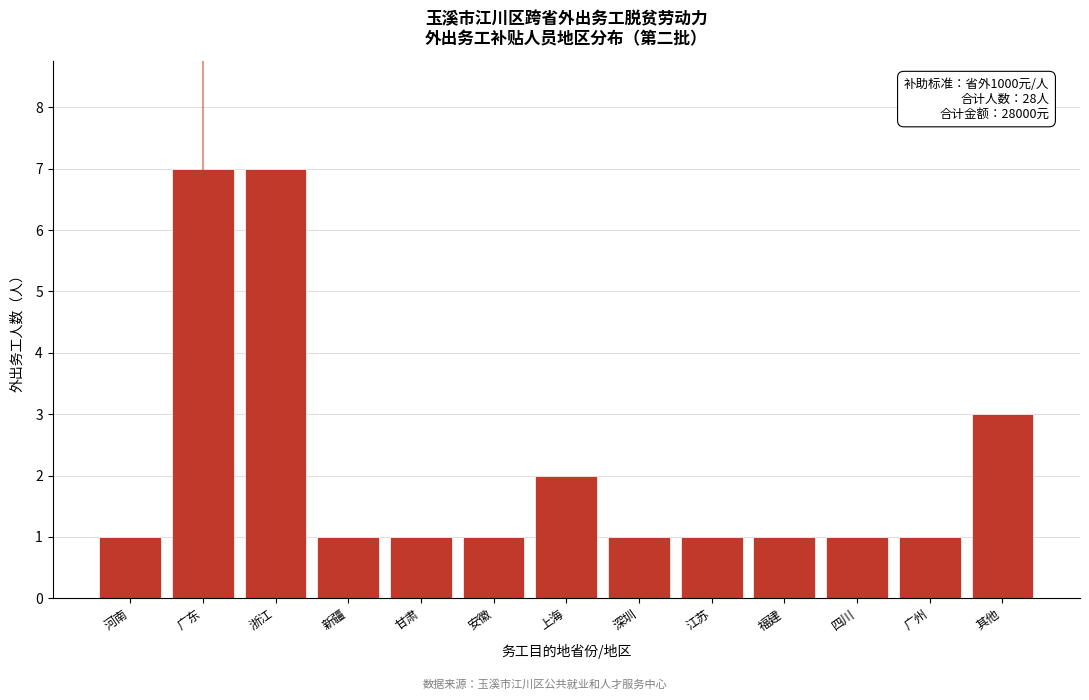

Reading left to right, what are all the values shown in this chart?

1	7	7	1	1	1	2	1	1	1	1	1	3